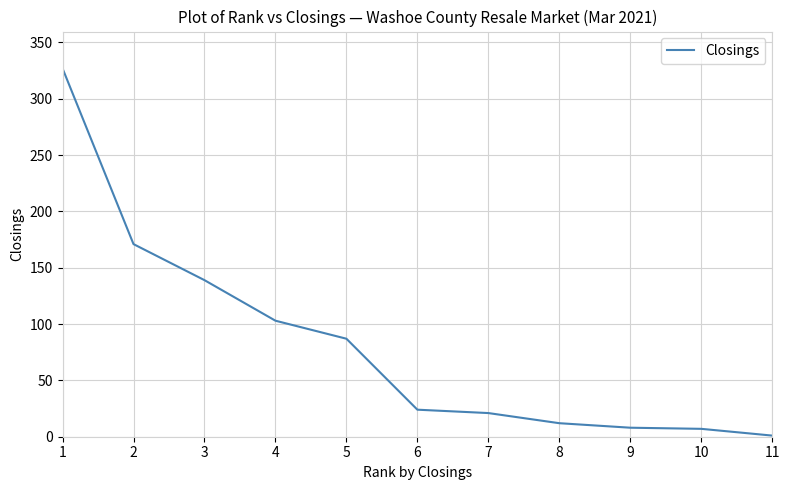

What is the difference between the maximum and minimum values?

326